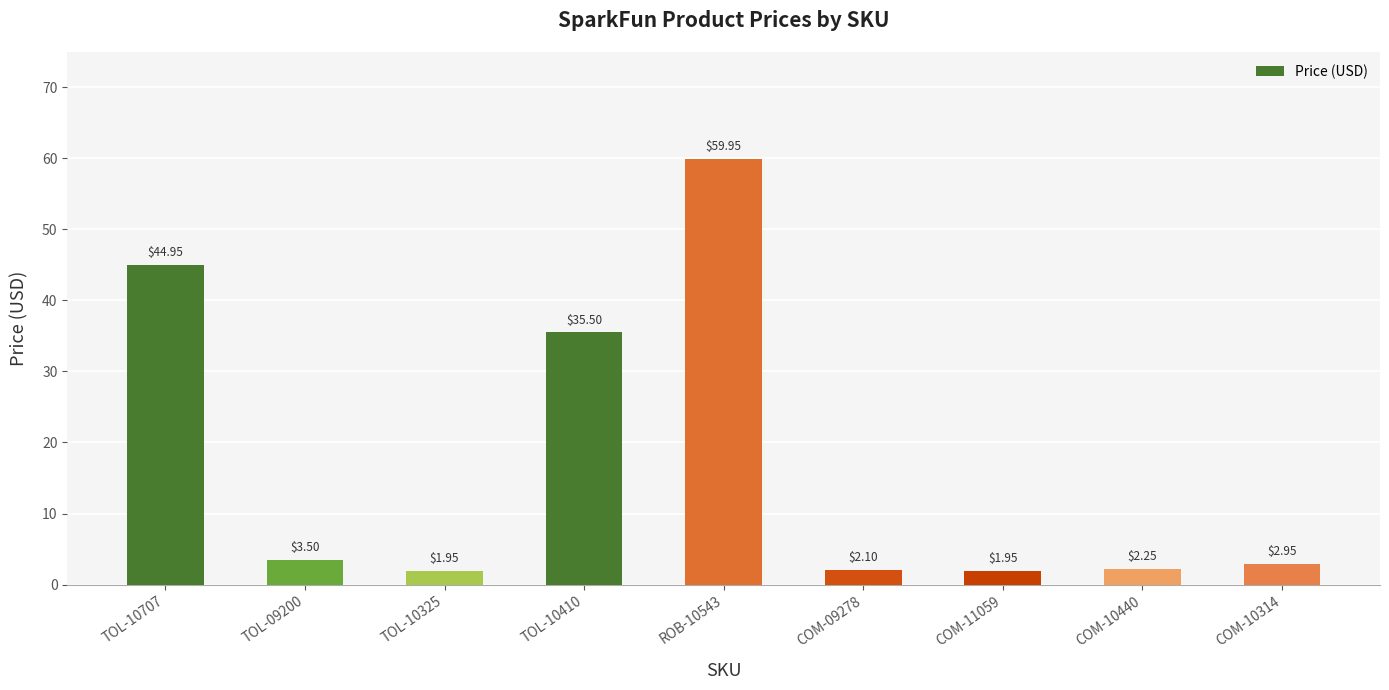

What position from the right is COM-10314?

1